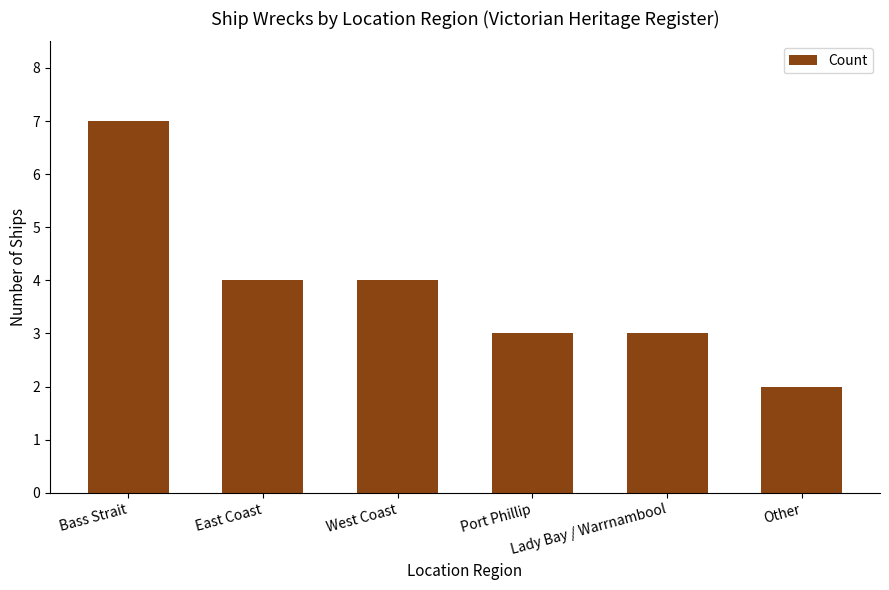

What is the value of the 5th bar from the left?

3